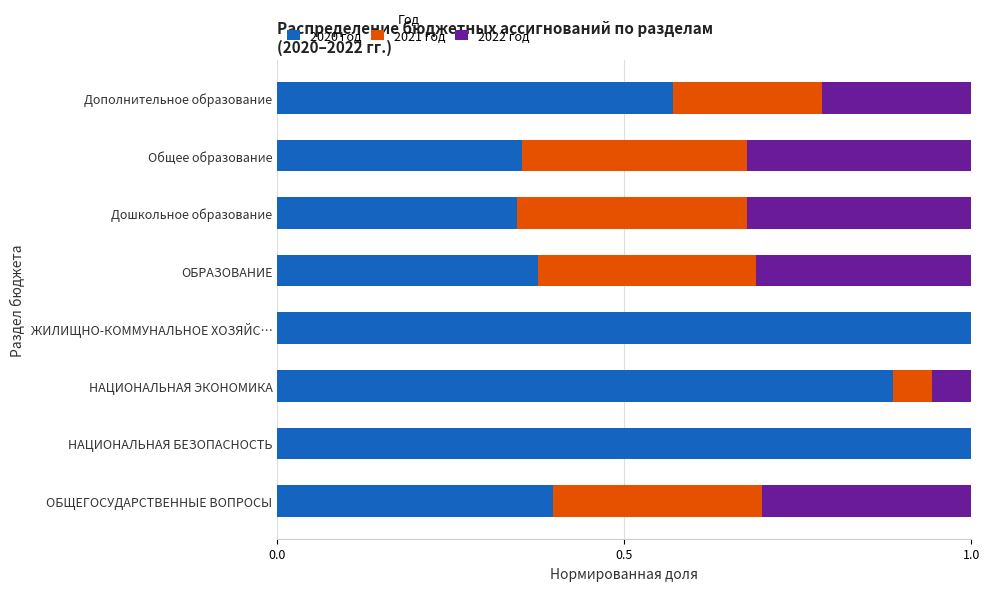

What is the total value across all series at ЖИЛИЩНО-КОММУНАЛЬНОЕ ХОЗЯЙС…?

1.0